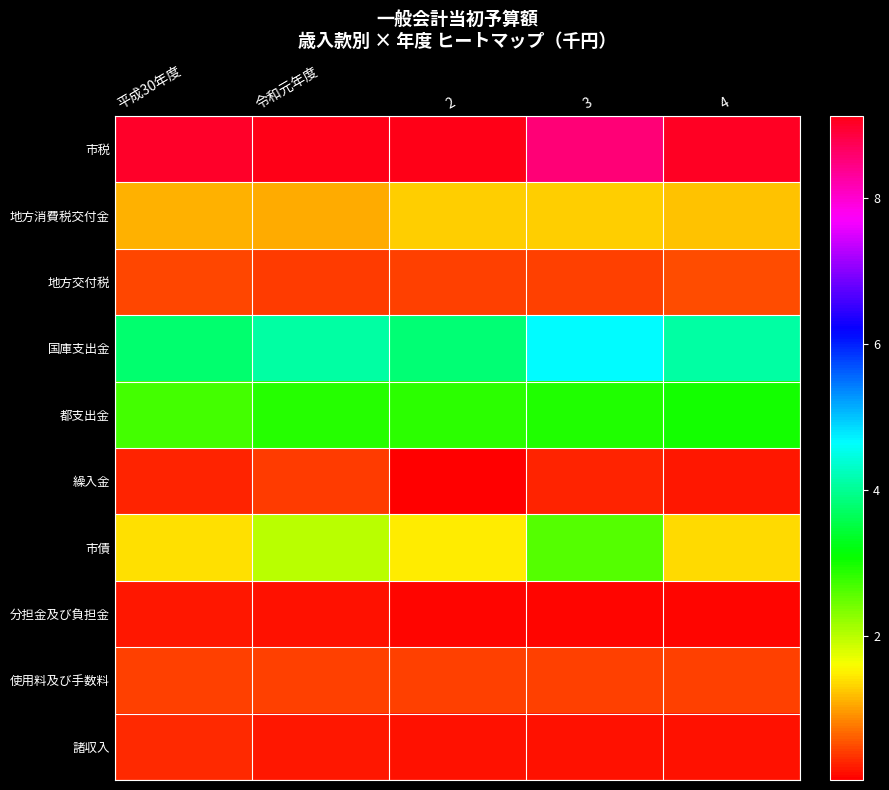

Reading right to left, list all the values displayed in this chart.

市税: 4=90267780	3=85397128	2=91226241	令和元年度=91220018	平成30年度=89859046
地方消費税交付金: 4=12386906	3=13096597	2=12817284	令和元年度=10908708	平成30年度=11026935
地方交付税: 4=5320000	3=4320000	2=4320000	令和元年度=4220000	平成30年度=4760000
国庫支出金: 4=41139241	3=46712567	2=38010608	令和元年度=40977895	平成30年度=37759139
都支出金: 4=29939764	3=29373220	2=28672734	令和元年度=28788516	平成30年度=27087585
繰入金: 4=1803711	3=2572884	2=351266	令和元年度=3966857	平成30年度=2807600
市債: 4=13704100	3=26142100	2=14583300	令和元年度=19922200	平成30年度=13938900
分担金及び負担金: 4=741104	3=747726	2=786188	令和元年度=1501613	平成30年度=2081863
使用料及び手数料: 4=4305547	3=4350221	2=4379629	令和元年度=4431994	平成30年度=4513016
諸収入: 4=1761495	3=1561724	2=1617058	令和元年度=1771938	平成30年度=2932871